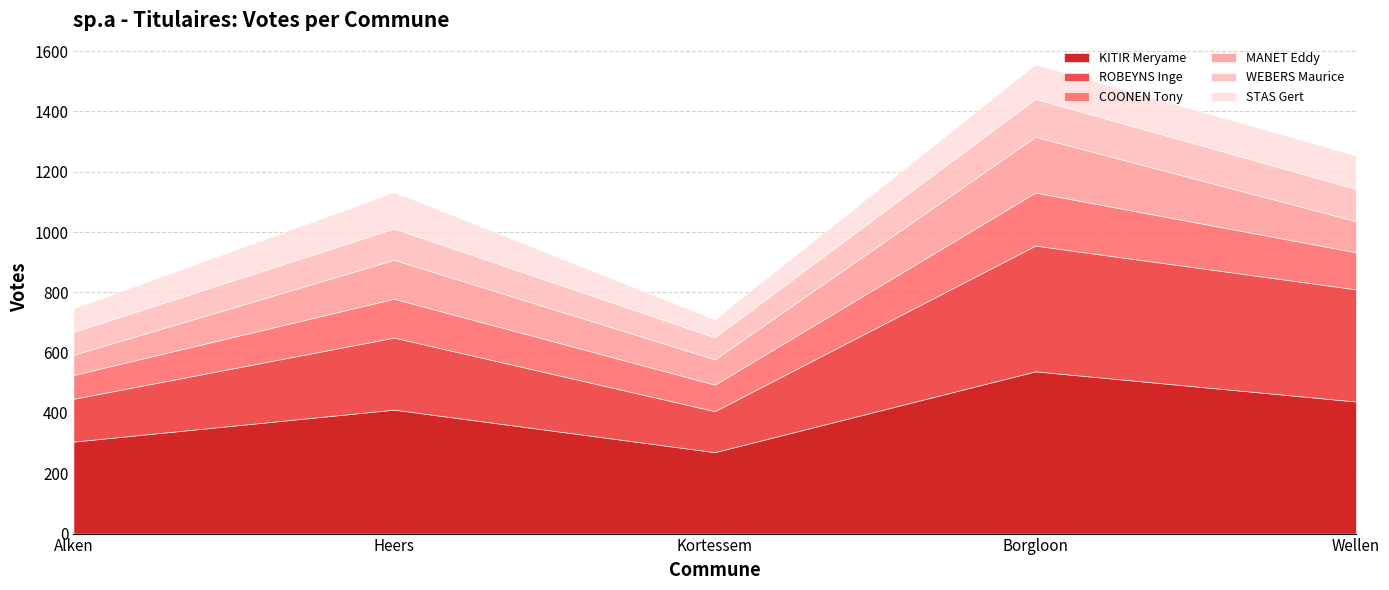

The MANET Eddy series shows 331 at Borgloon. True or false?

False